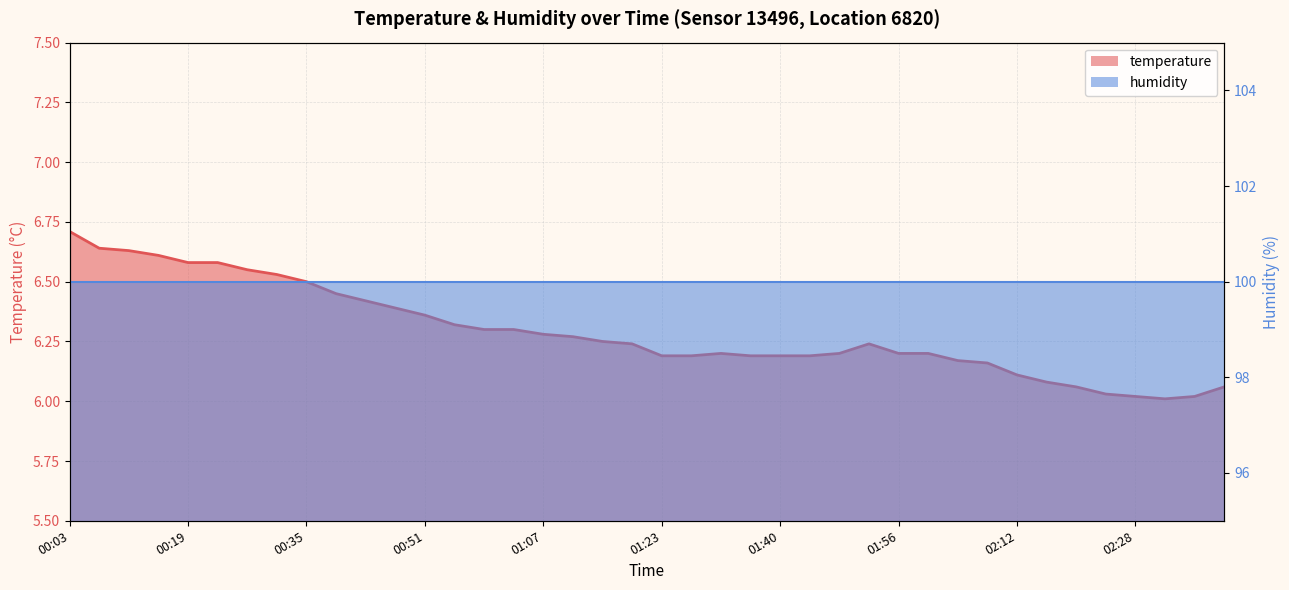

Rank the categories by value from highest to lowest.

00:03, 00:07, 00:11, 00:15, 00:19, 00:23, 00:27, 00:31, 00:35, 00:39, 00:43, 00:47, 00:51, 00:55, 00:59, 01:03, 01:07, 01:11, 01:15, 01:19, 01:52, 01:32, 01:48, 01:56, 02:00, 01:23, 01:27, 01:36, 01:40, 01:44, 02:04, 02:08, 02:12, 02:16, 02:20, 02:40, 02:24, 02:28, 02:36, 02:32